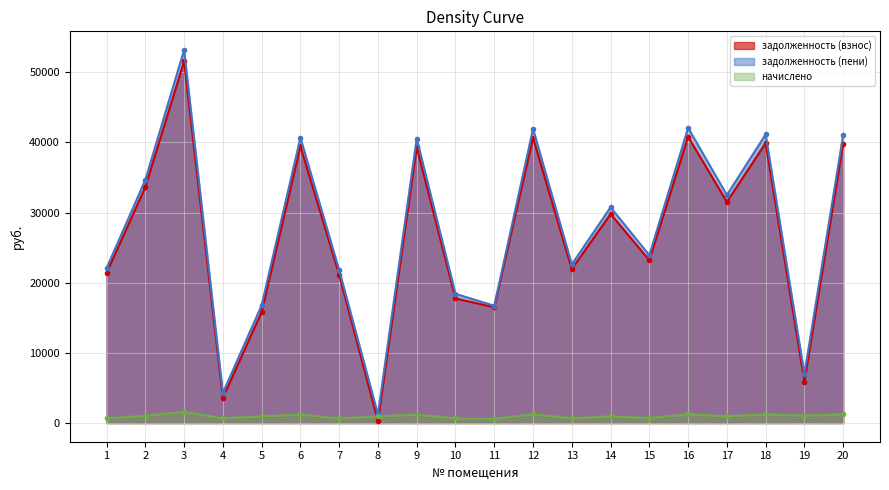

True or false: задолженность (взнос) has more than 0 points higher than both neighbors.

True